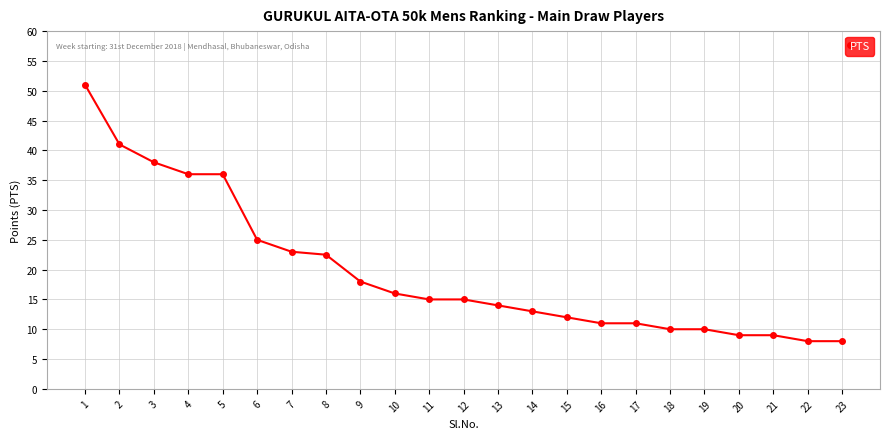

Which has a higher value, 12 or 20?

12